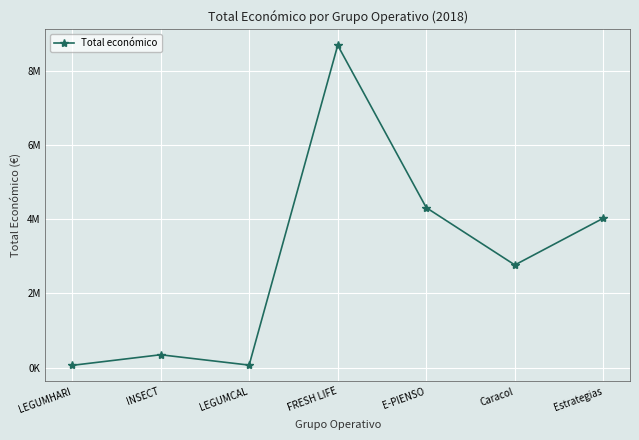

What is the label of the 4th point from the right?

FRESH LIFE